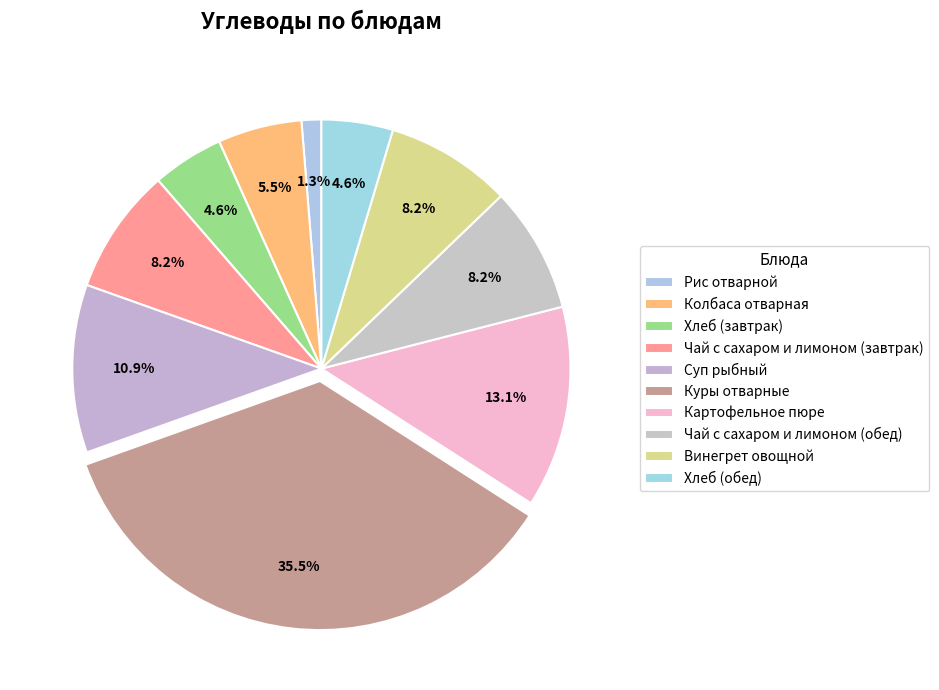

Which category has the biggest portion of the pie?

Куры отварные